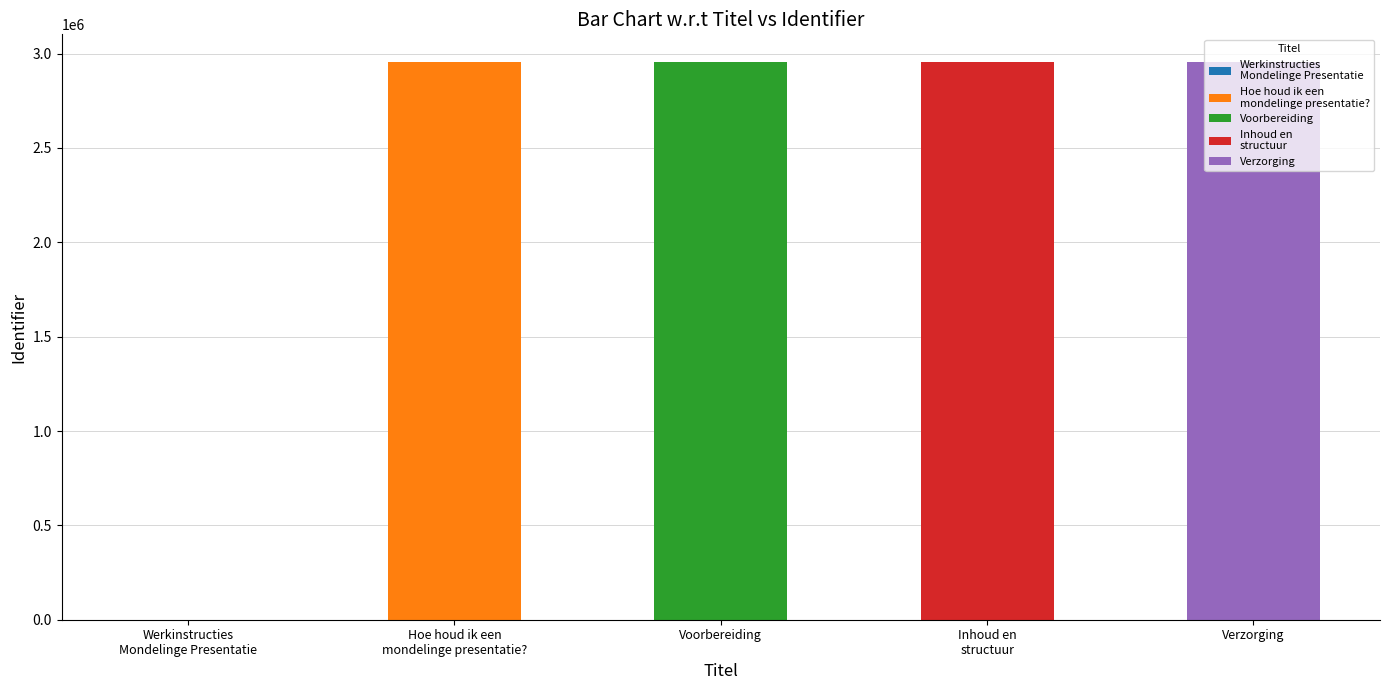

What position from the left is Inhoud en structuur?

4